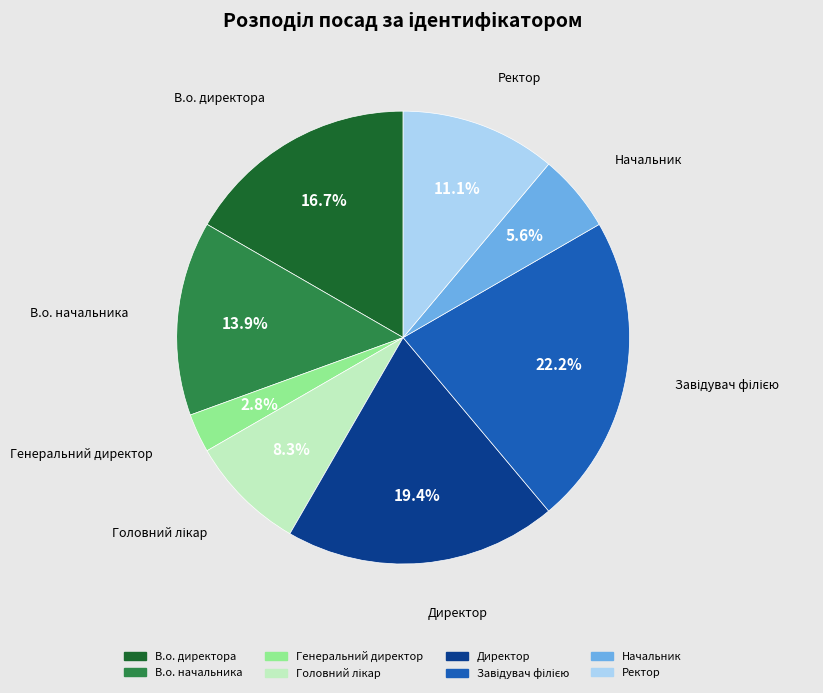

What is the smallest slice in the pie chart?

Генеральний директор